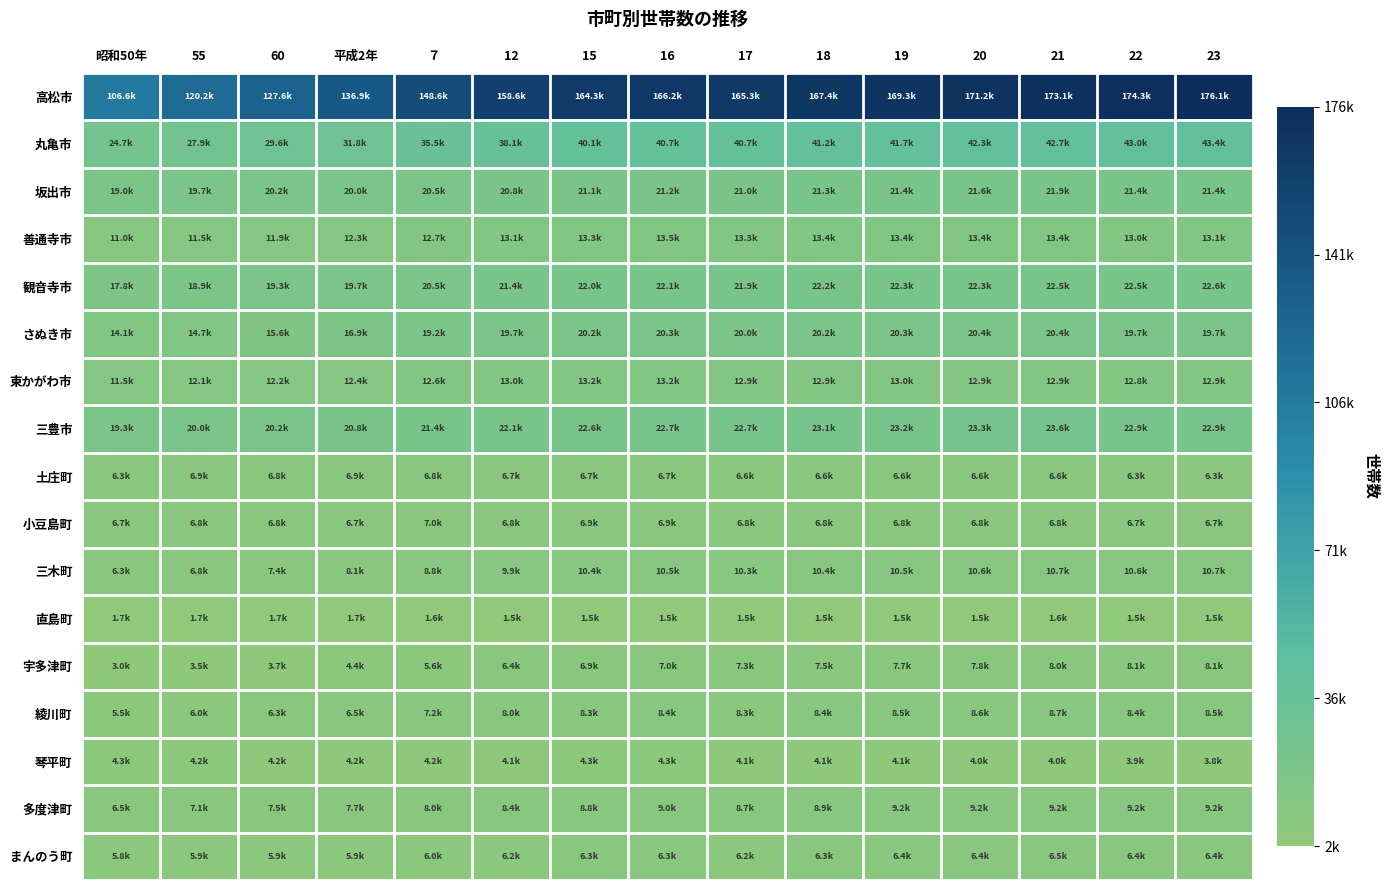

At 19, list the series in order from smallest to largest.

直島町, 琴平町, まんのう町, 土庄町, 小豆島町, 宇多津町, 綾川町, 多度津町, 三木町, 東かがわ市, 善通寺市, さぬき市, 坂出市, 観音寺市, 三豊市, 丸亀市, 高松市